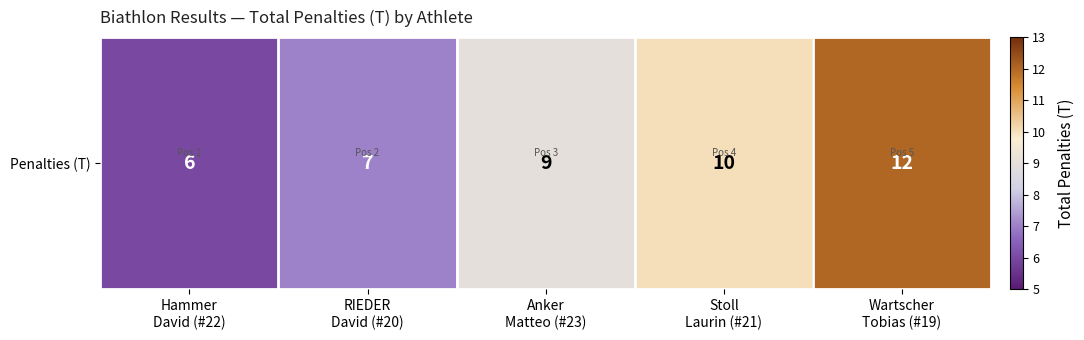

What is the change in value from RIEDER
David (#20) to Wartscher
Tobias (#19)?

+5